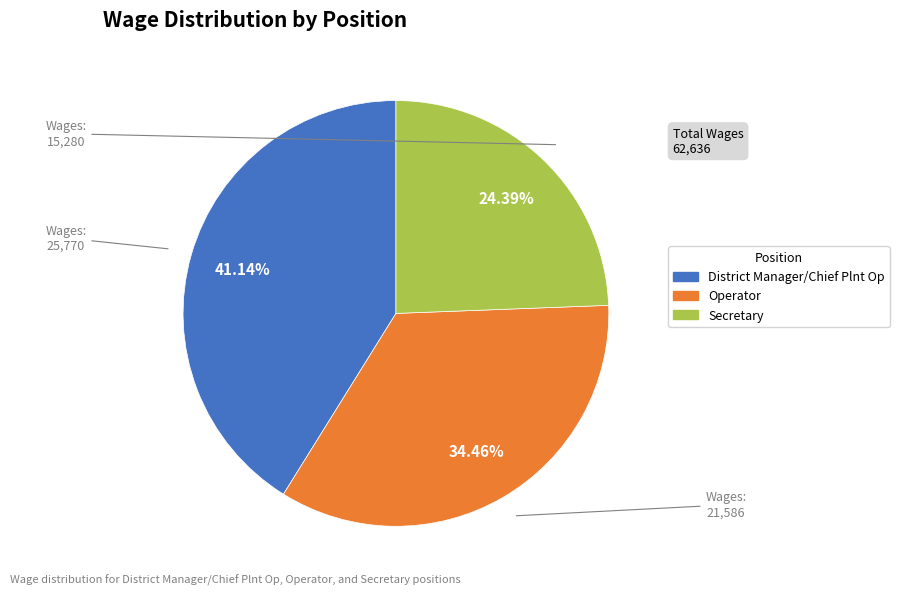

Is there any slice that represents more than half of the pie?

No